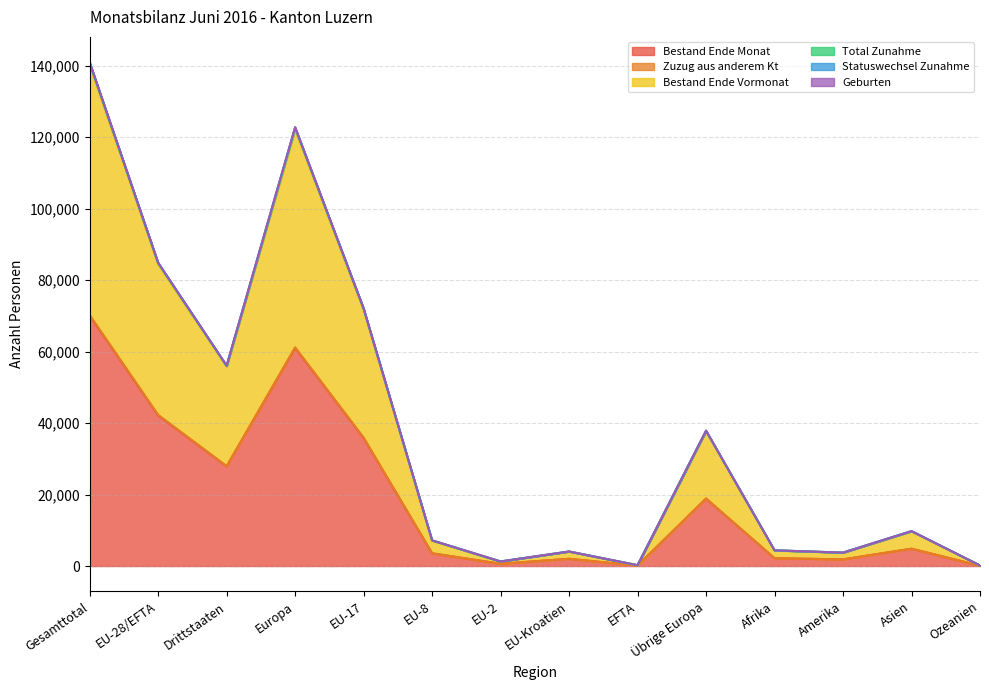

Reading left to right, what are all the values shown in this chart?

Bestand Ende Monat: Gesamttotal=70080	EU-28/EFTA=42178	Drittstaaten=27902	Europa=61054	EU-17=35838	EU-8=3560	EU-2=635	EU-Kroatien=2029	EFTA=116	Übrige Europa=18876	Afrika=2191	Amerika=1858	Asien=4847	Ozeanien=84
Zuzug aus anderem Kt: Gesamttotal=140873	EU-28/EFTA=84847	Drittstaaten=56026	Europa=122695	EU-17=72083	EU-8=7182	EU-2=1283	EU-Kroatien=4067	EFTA=232	Übrige Europa=37848	Afrika=4394	Amerika=3755	Asien=9769	Ozeanien=169
Bestand Ende Vormonat: Gesamttotal=140141	EU-28/EFTA=84351	Drittstaaten=55790	Europa=122094	EU-17=71706	EU-8=7101	EU-2=1253	EU-Kroatien=4061	EFTA=230	Übrige Europa=37743	Afrika=4361	Amerika=3736	Asien=9693	Ozeanien=166
Total Zunahme: Gesamttotal=141003	EU-28/EFTA=84912	Drittstaaten=56091	Europa=122807	EU-17=72136	EU-8=7189	EU-2=1285	EU-Kroatien=4070	EFTA=232	Übrige Europa=37895	Afrika=4407	Amerika=3756	Asien=9773	Ozeanien=169
Geburten: Gesamttotal=70256	EU-28/EFTA=42306	Drittstaaten=27950	Europa=61208	EU-17=35942	EU-8=3579	EU-2=637	EU-Kroatien=2032	EFTA=116	Übrige Europa=18902	Afrika=2192	Amerika=1865	Asien=4861	Ozeanien=84